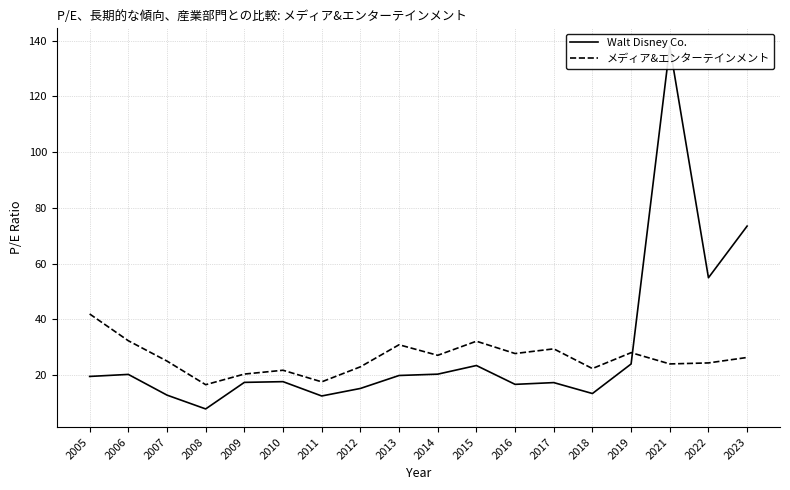

At how many categories does at least one series exceed 127?

1